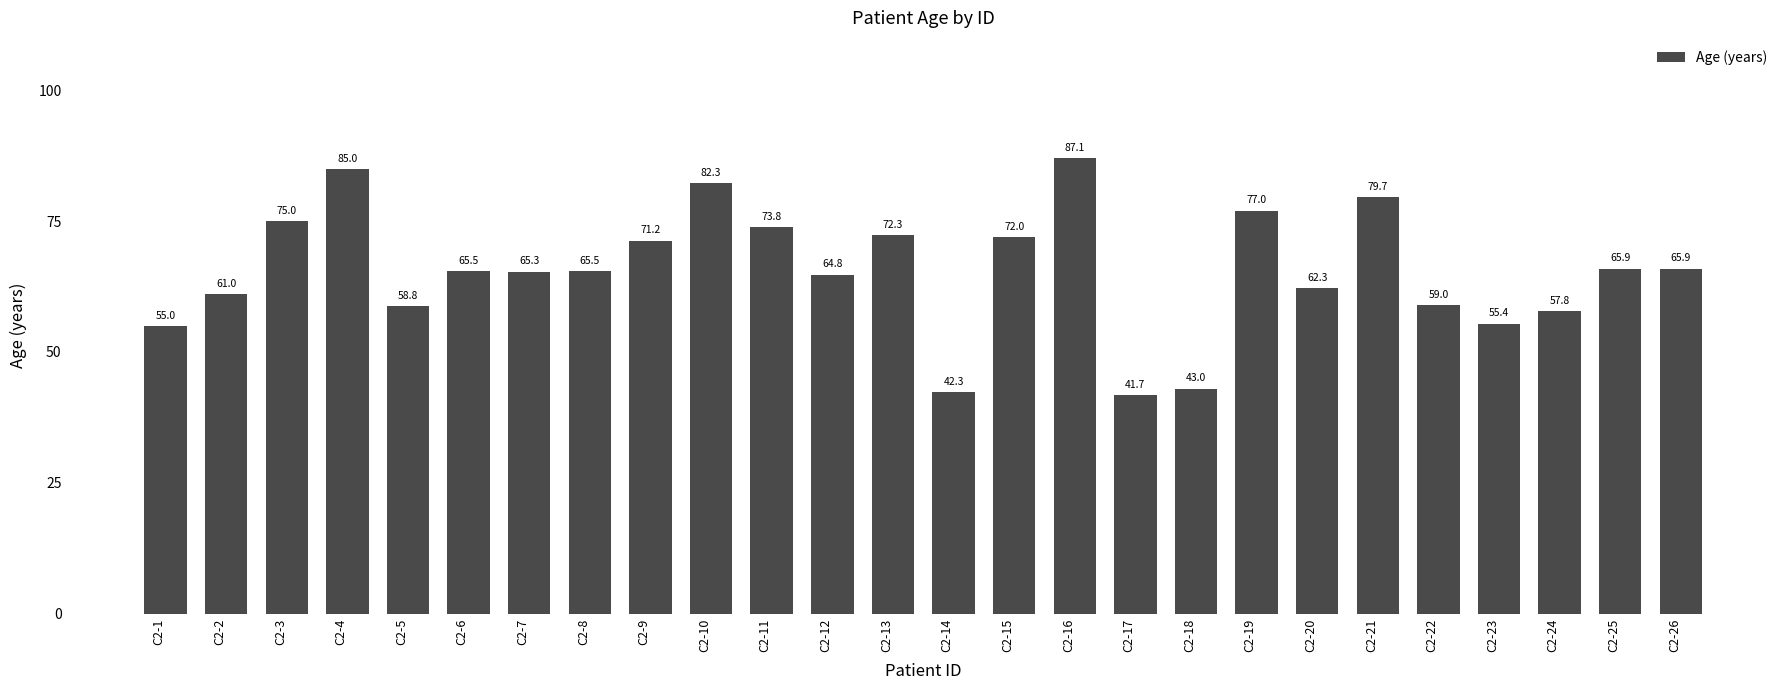

Between C2-15 and C2-5, which is larger?

C2-15